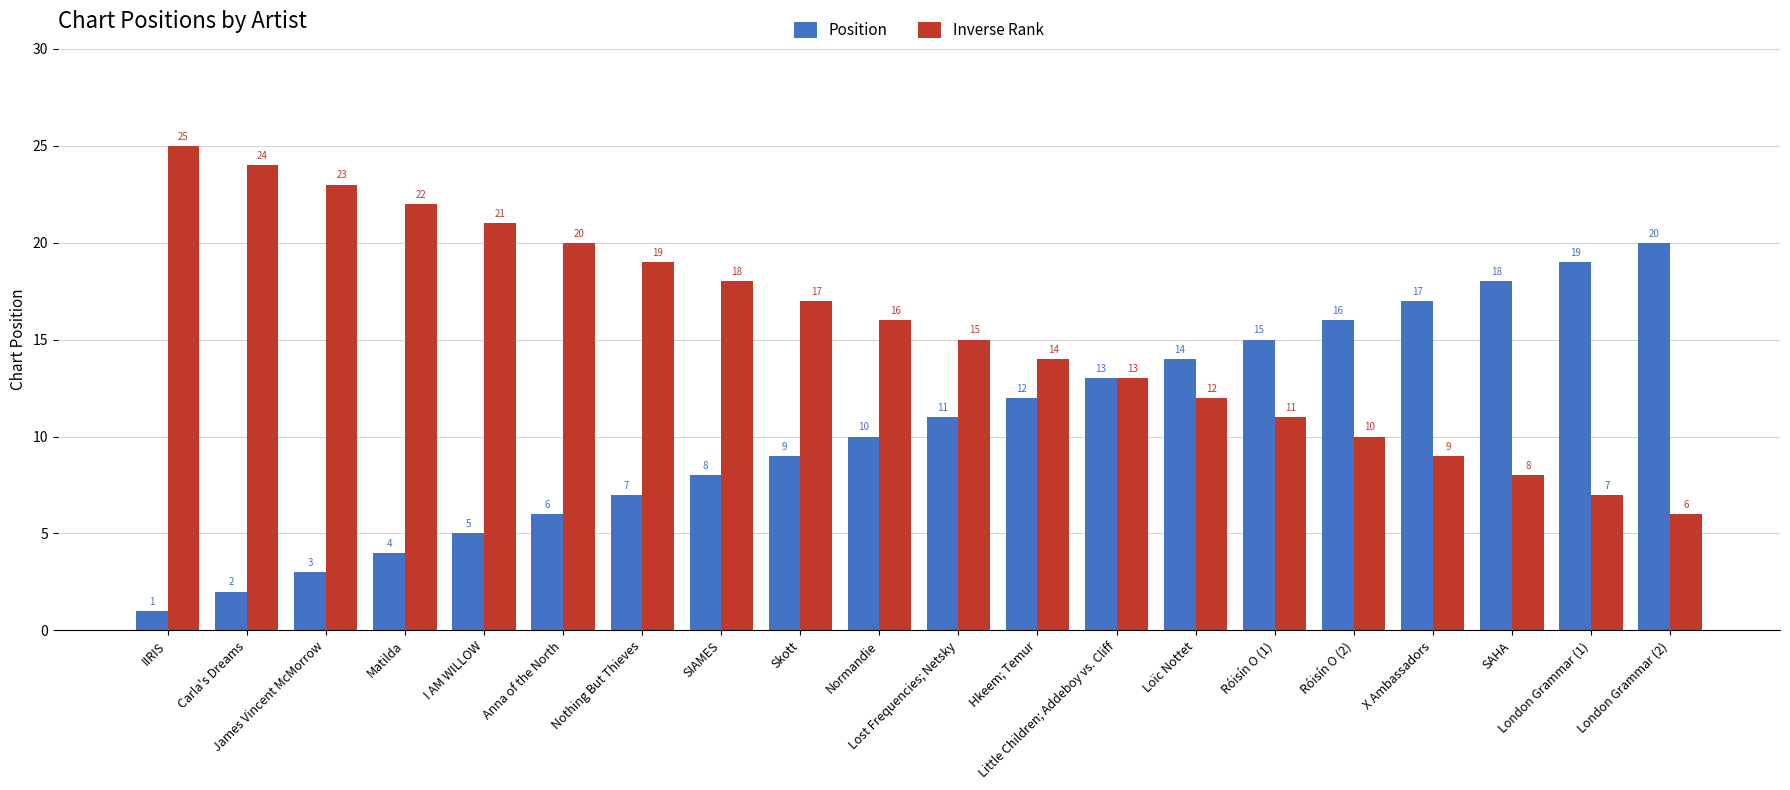

Rank the series by their average value, from highest to lowest.

Inverse Rank, Position